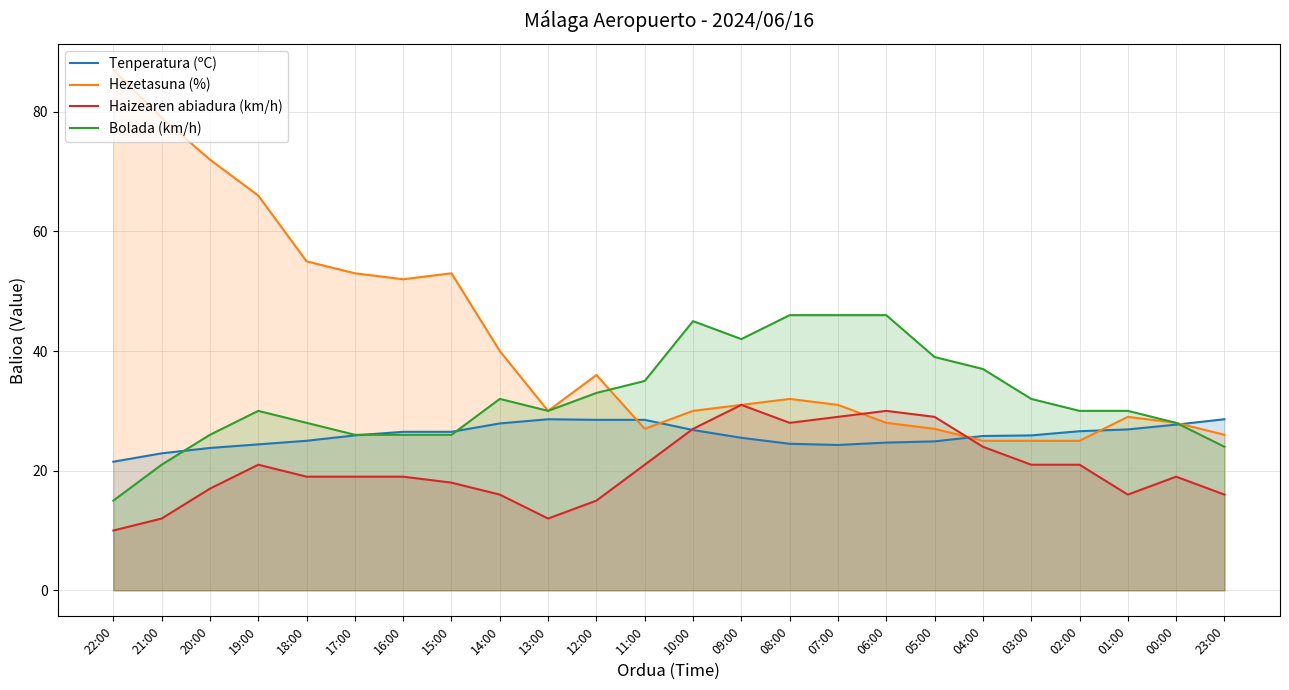

True or false: Bolada (km/h) and Haizearen abiadura (km/h) cross at least once.

False